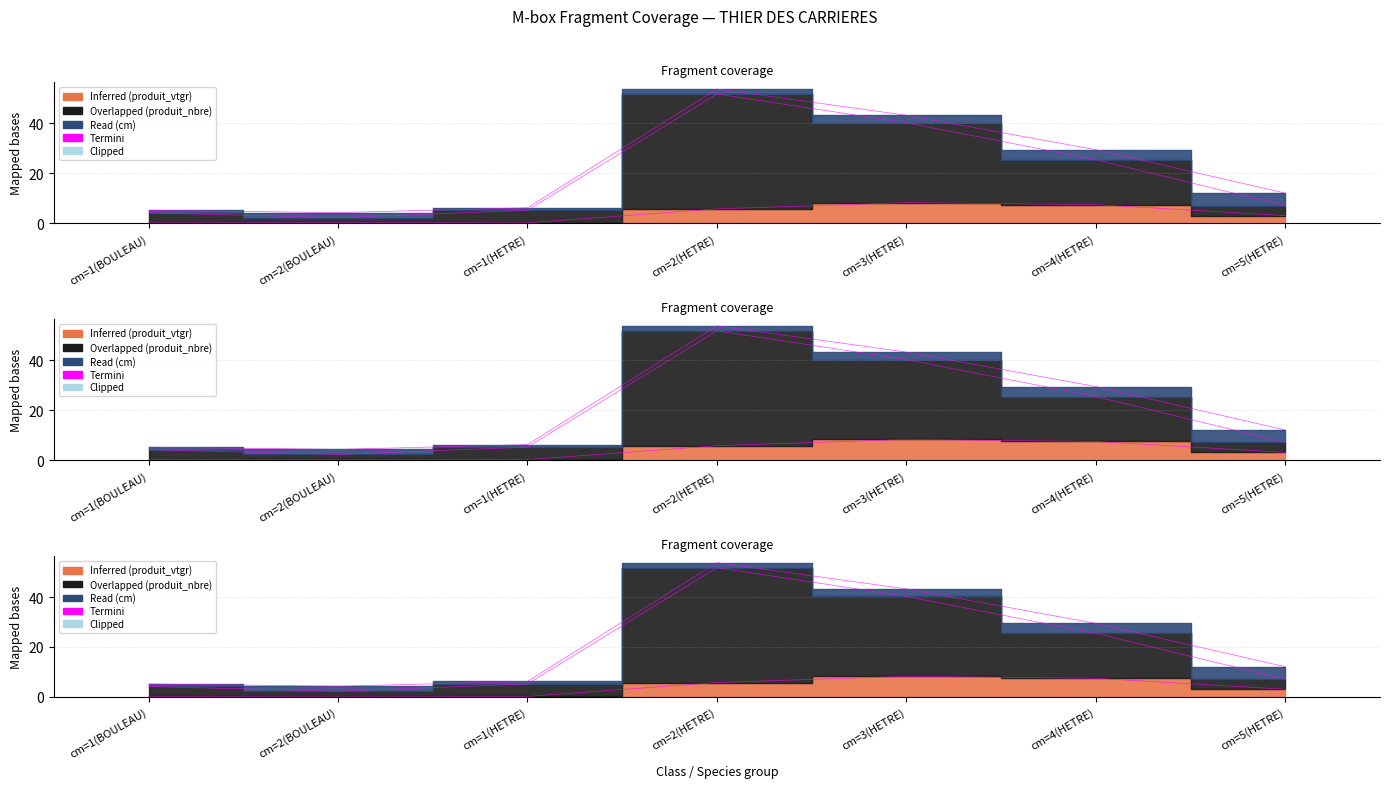

How many data points in Overlapped (produit_nbre) are less than 7?

3